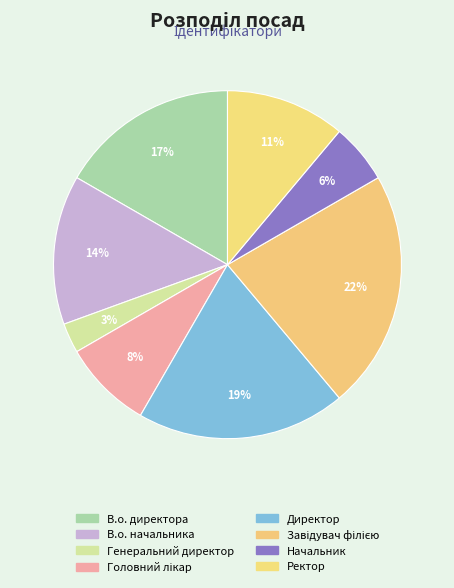

Which slice is the largest?

Завідувач філією